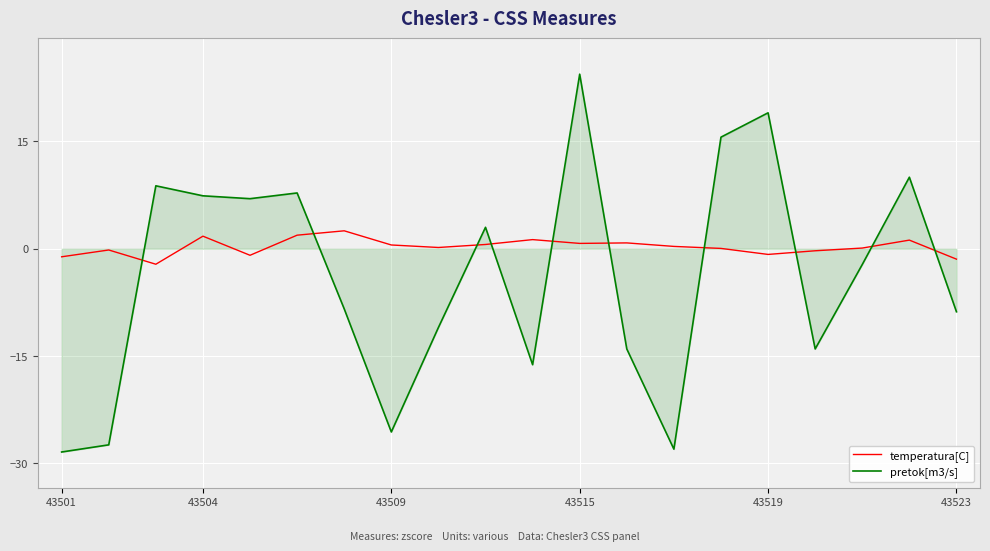

Which series has the largest total across all categories?

temperatura[C]